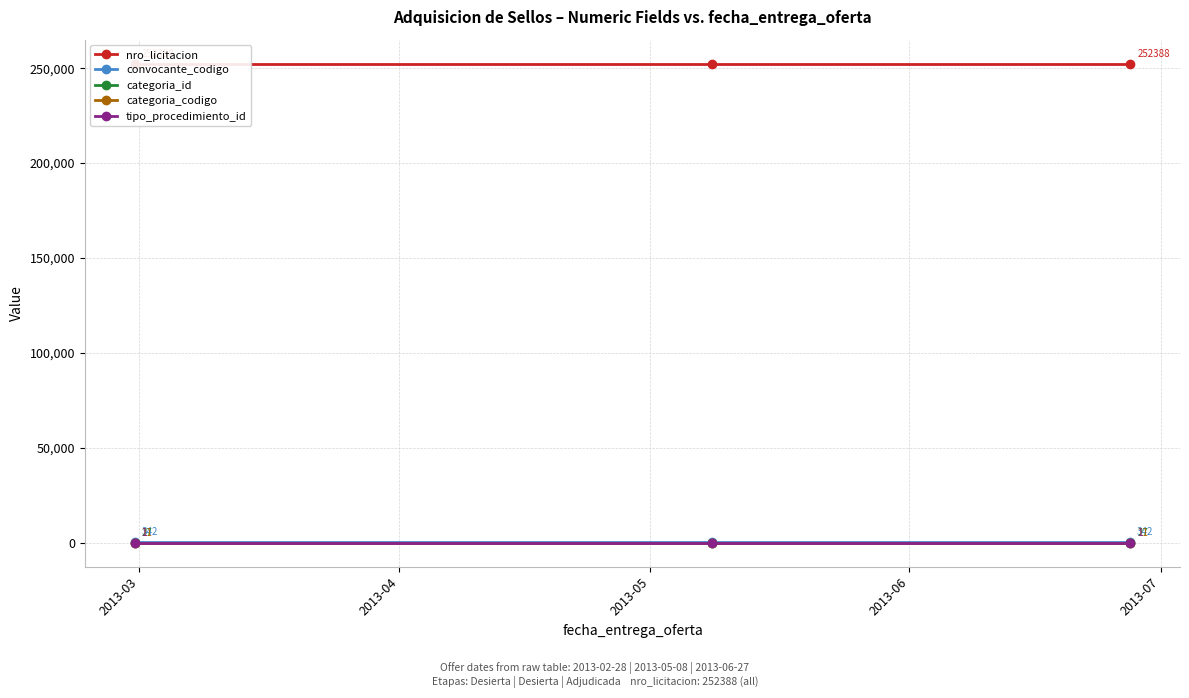

How many data points does each series have?

3